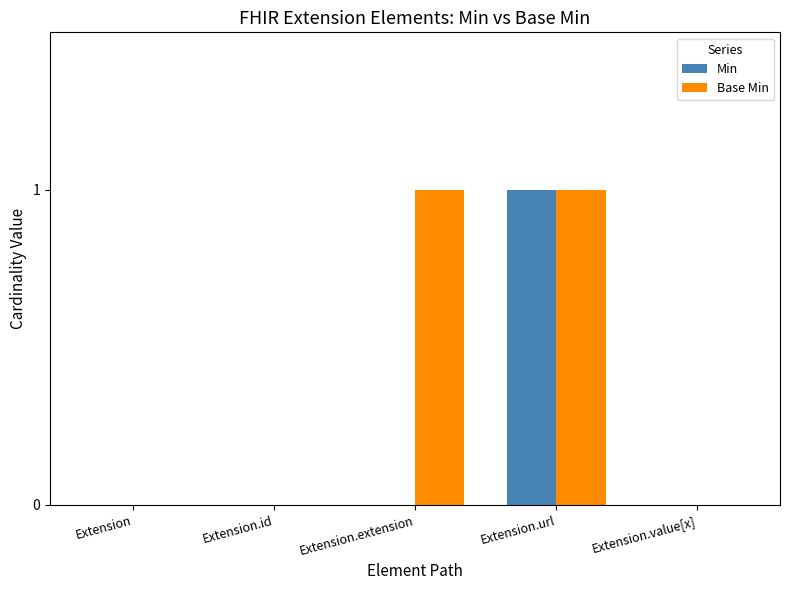

What are all the series names shown in the legend?

Min, Base Min